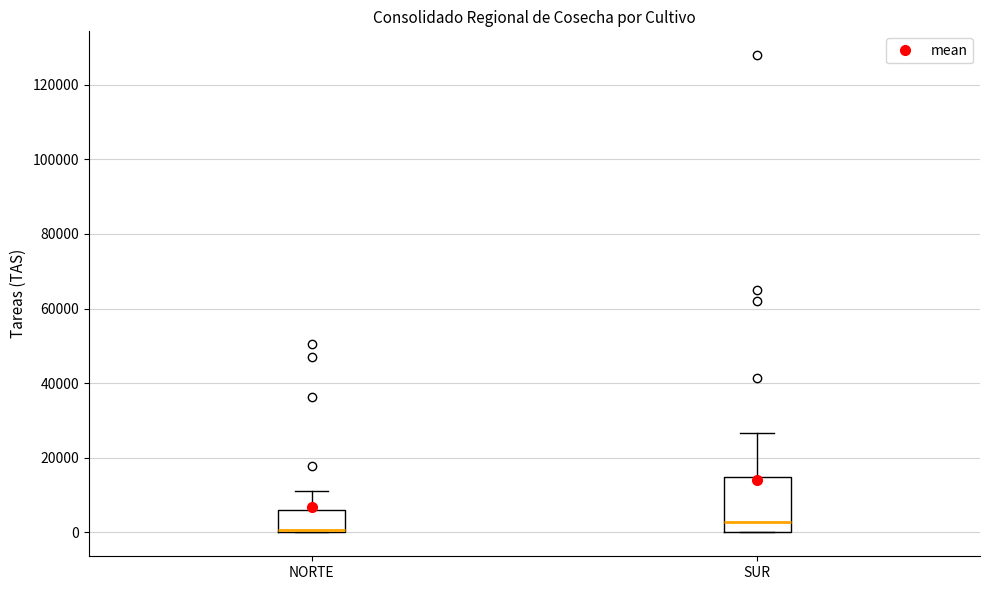

Where does the upper whisker of the box for SUR end on the y-axis? The values are not printed on the chart, so give them approximately, as read against the axis.

26000